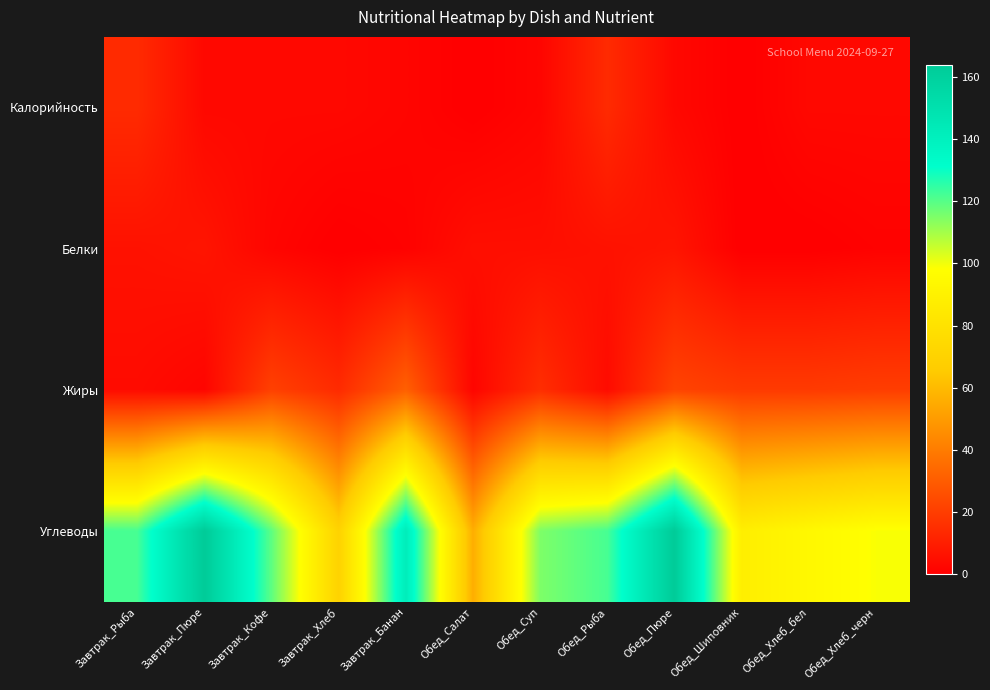

Between Завтрак_Банан and Завтрак_Пюре, which is larger?

Завтрак_Пюре